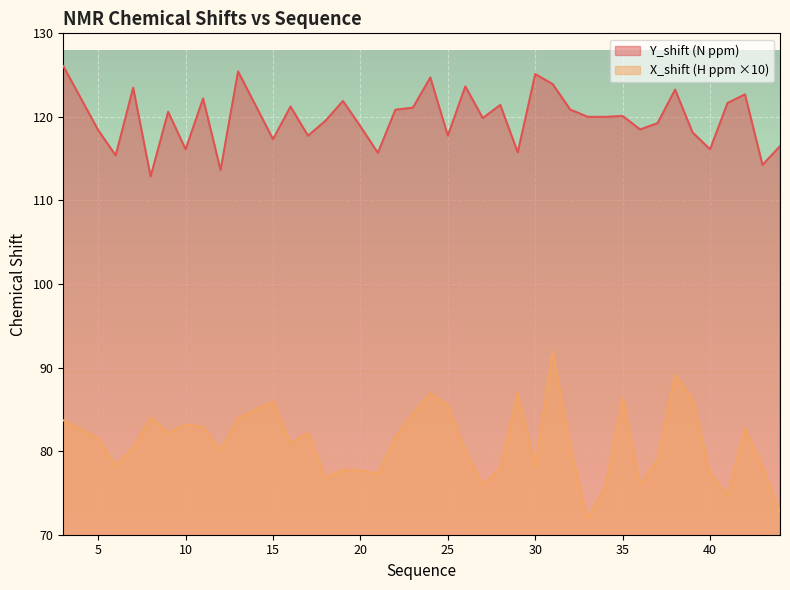

True or false: Y_shift has a value of 112.9 at 8.

True